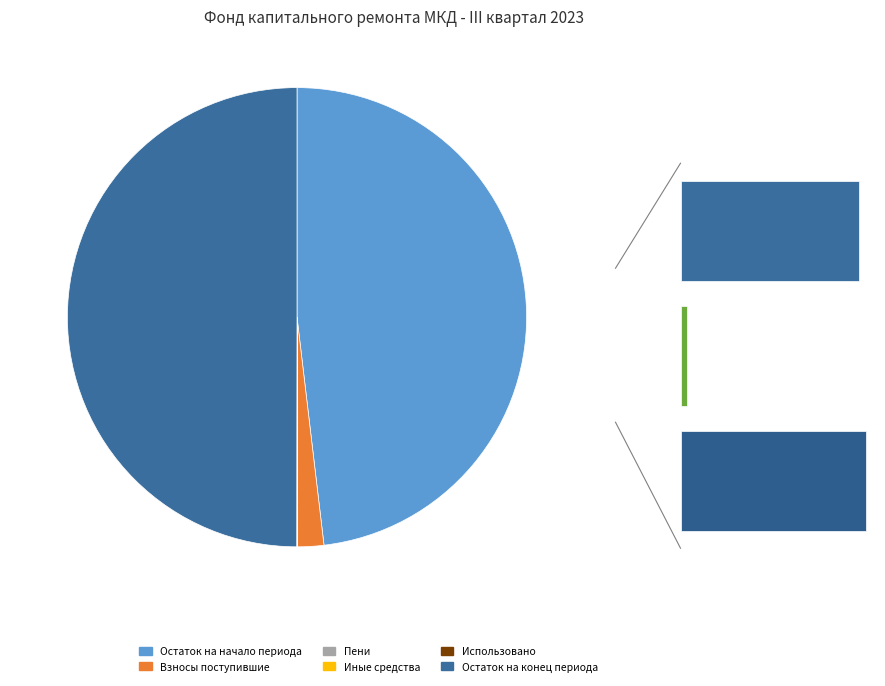

Is it true that сверх минимального размера взноса is 13% of the pie?

False